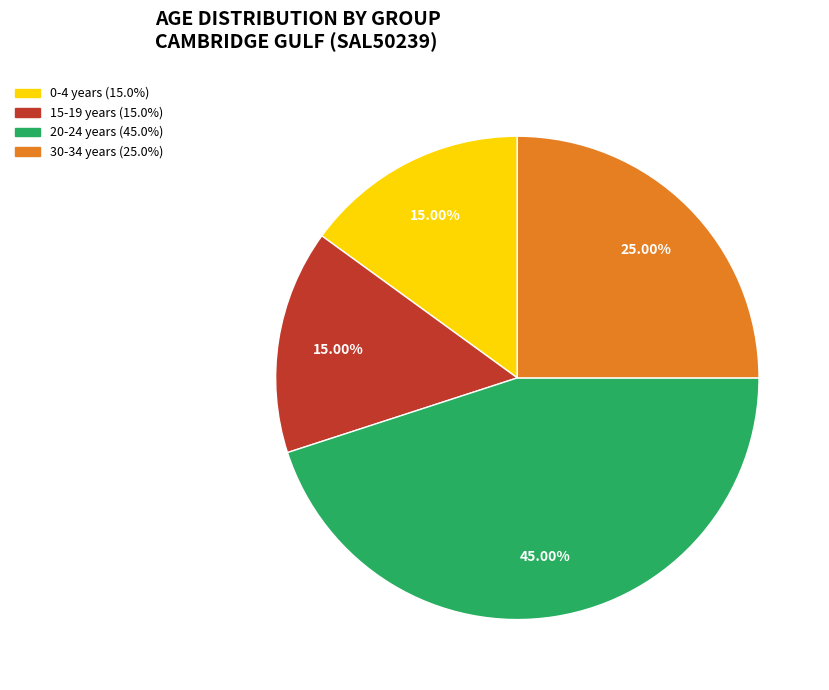

Is there a majority slice in this chart?

No